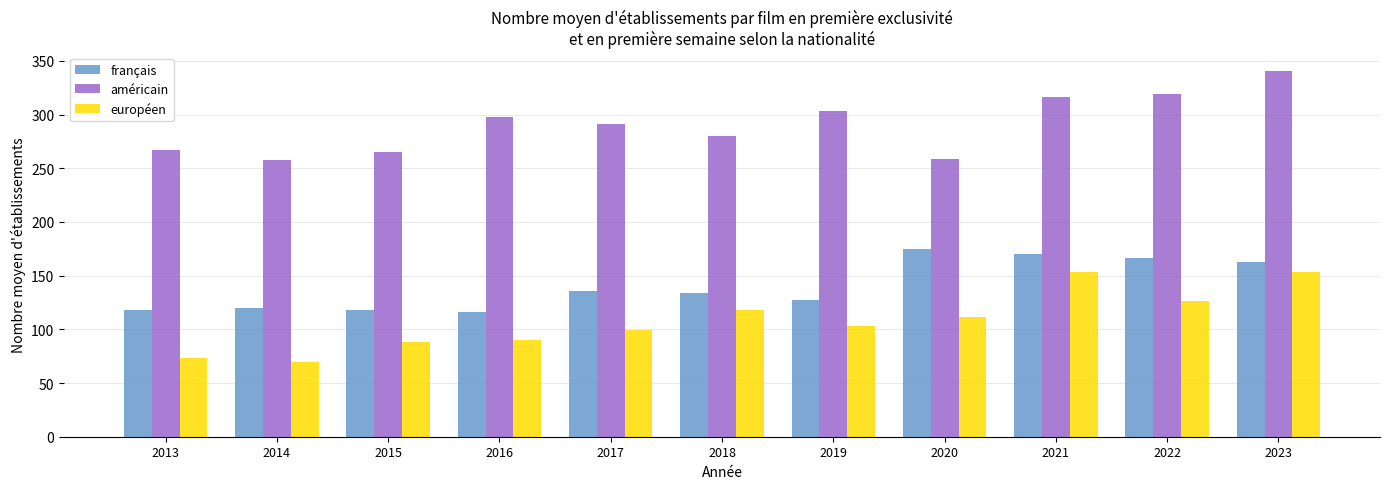

Which series has the largest total across all categories?

américain